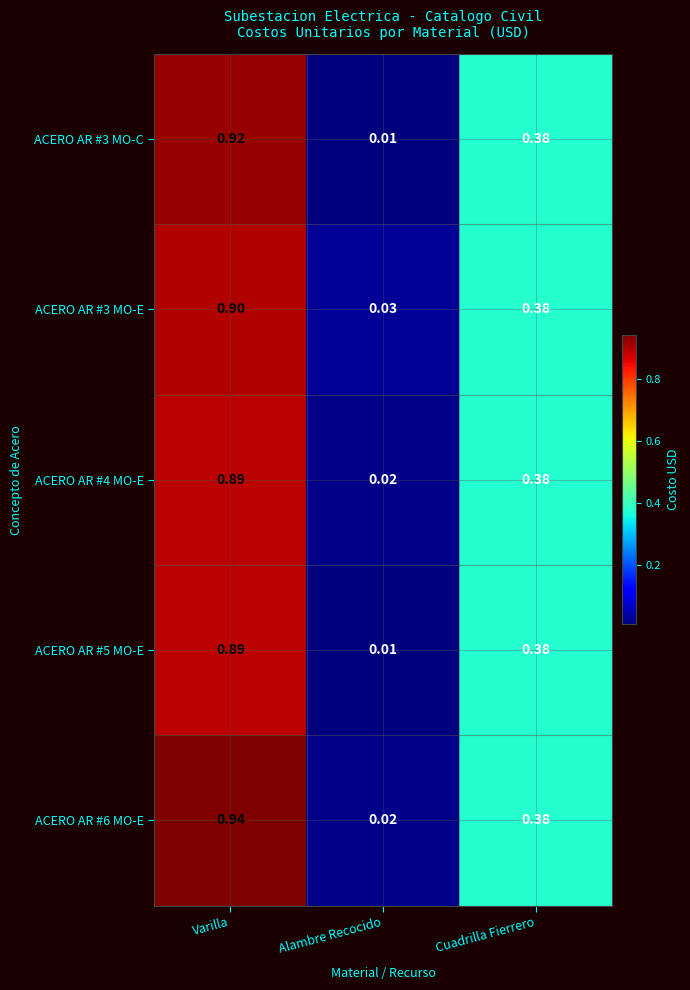

Which category has the lowest value across all series?

Alambre Recocido